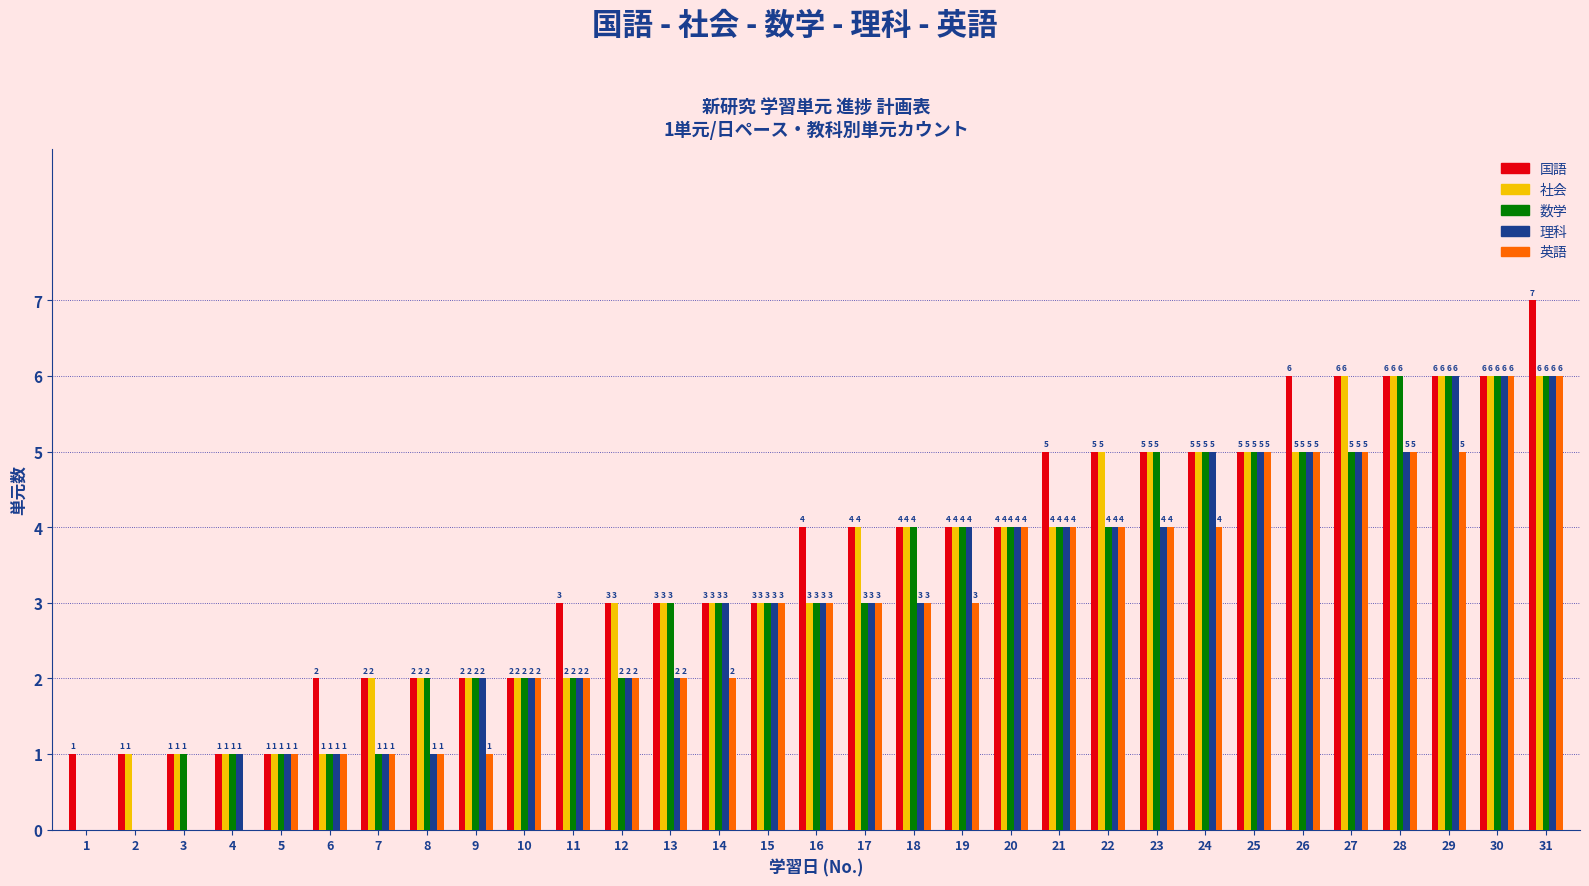

The 英語 series shows 6 at 31. True or false?

True